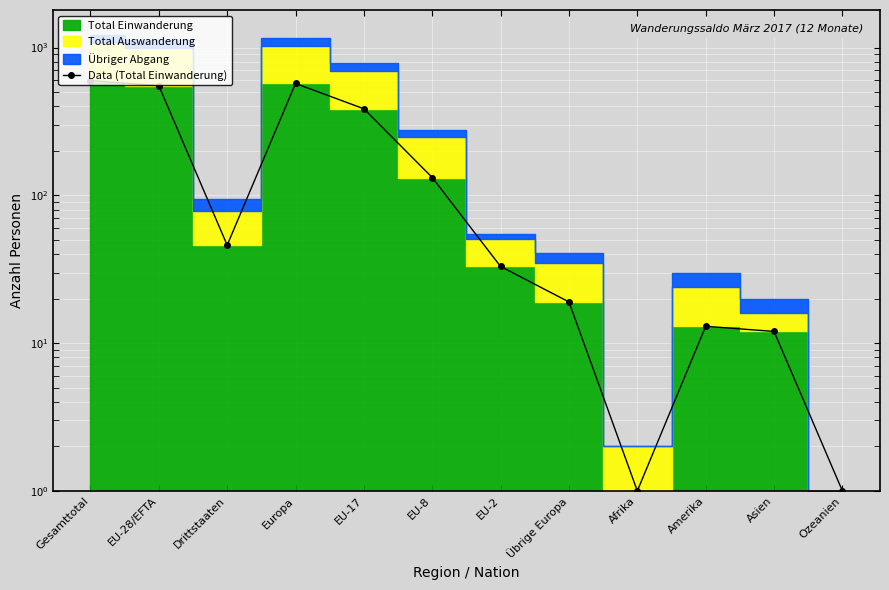

Reading left to right, transcribe all the data shown in this chart.

598	552	46	571	385	132	33	19	1	13	12	1